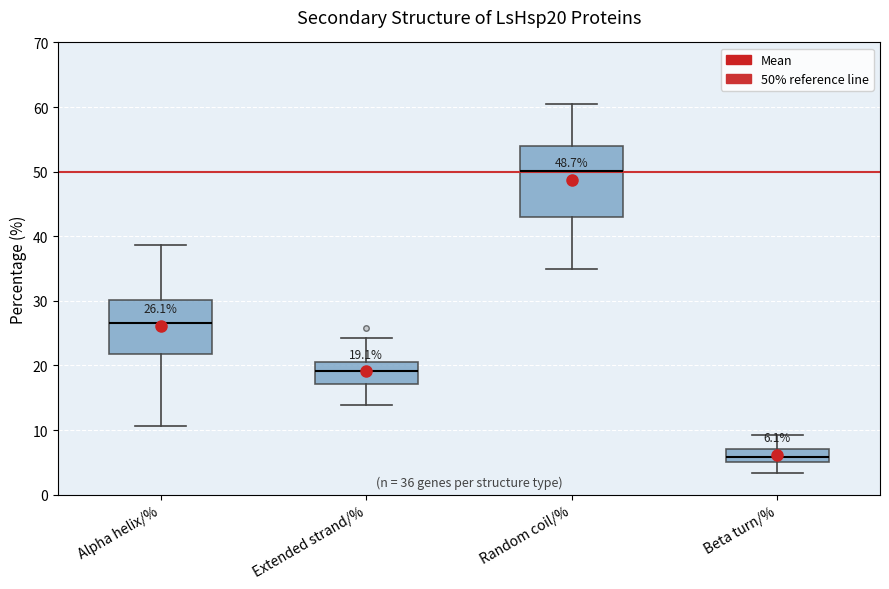

Comparing the boxes themselves (not the whiskers), which one is the tallest?

Random coil/%